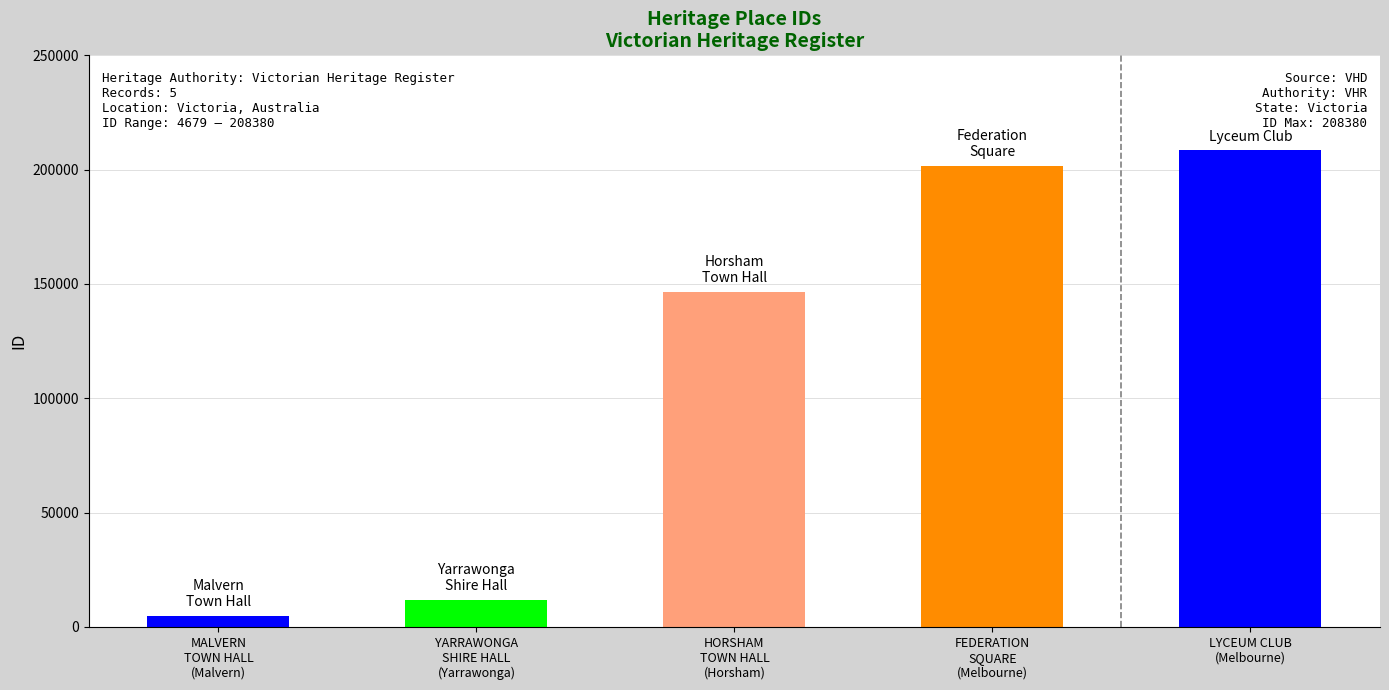

Reading left to right, what are all the values shown in this chart?

MALVERN
TOWN HALL
(Malvern)=4679	YARRAWONGA
SHIRE HALL
(Yarrawonga)=11802	HORSHAM
TOWN HALL
(Horsham)=146361	FEDERATION
SQUARE
(Melbourne)=201519	LYCEUM CLUB
(Melbourne)=208380